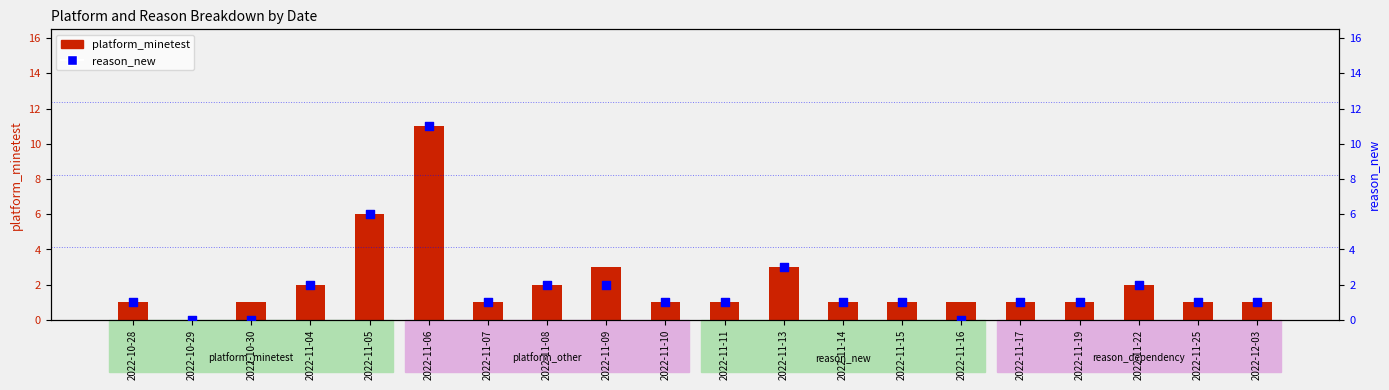

Is the value of platform_minetest at 2022-11-05 greater than the value of reason_new at 2022-10-28?

Yes